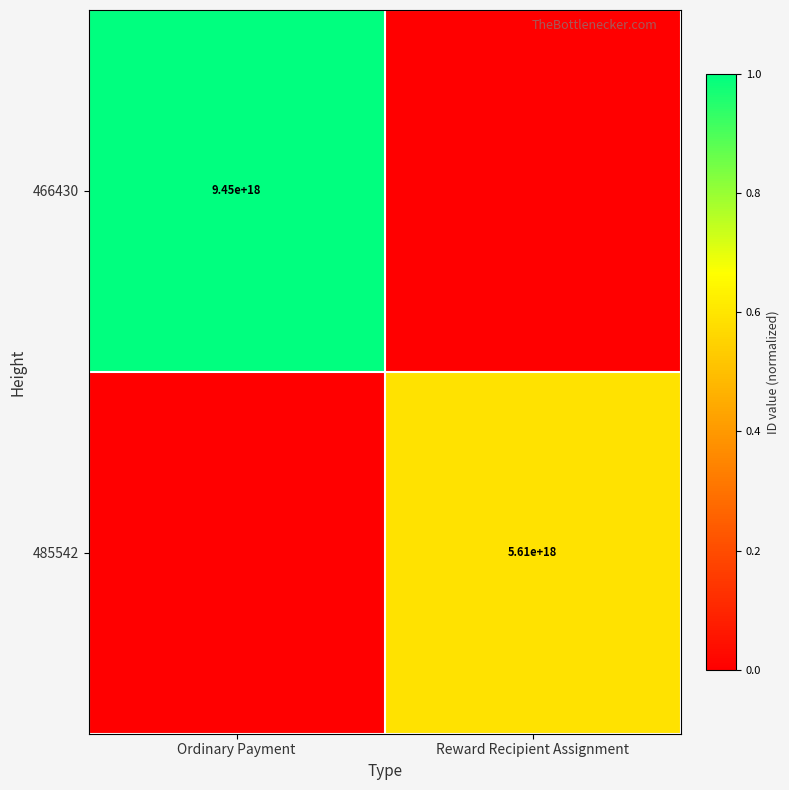

The value of 485542 at Reward Recipient Assignment is 2618610935930415104. True or false?

False